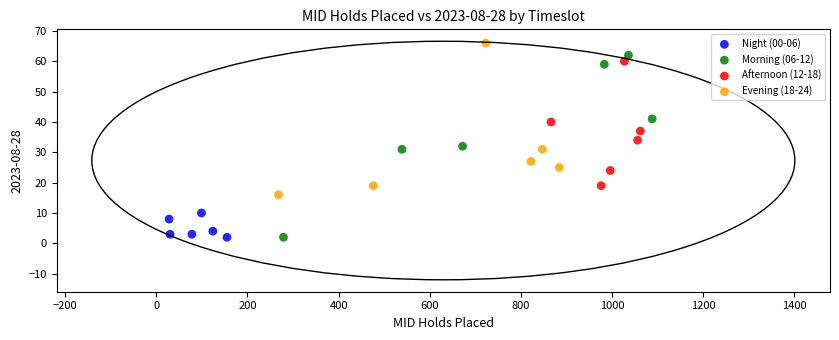

Which series has the widest spread of Y values?

Morning (06-12)